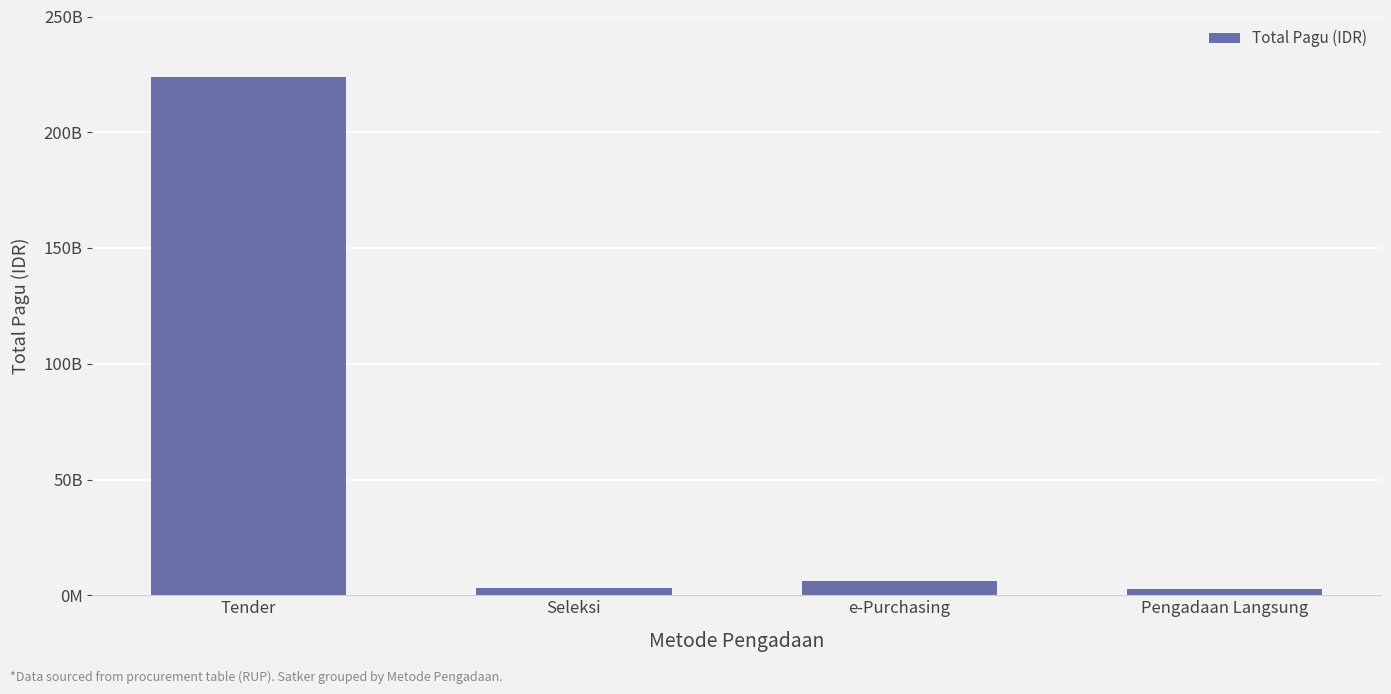

At which label is the value closest to 113466052000?

e-Purchasing